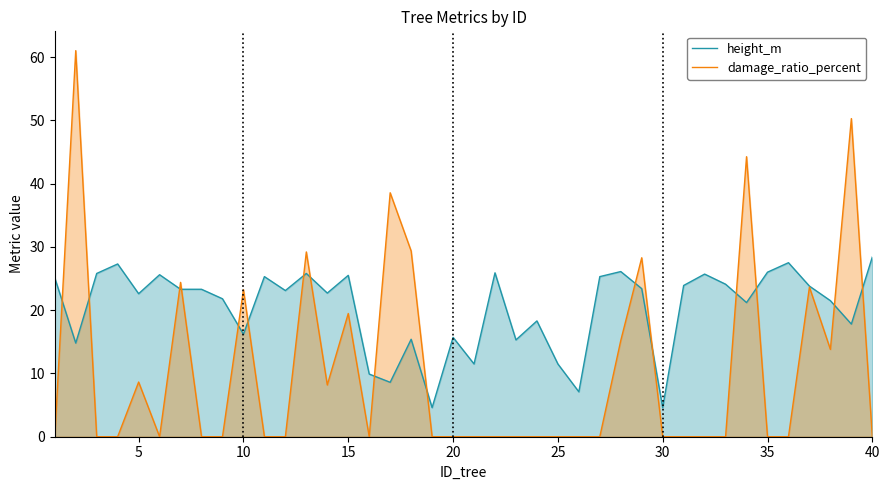

What is the sum of all damage_ratio_percent values?

417.5